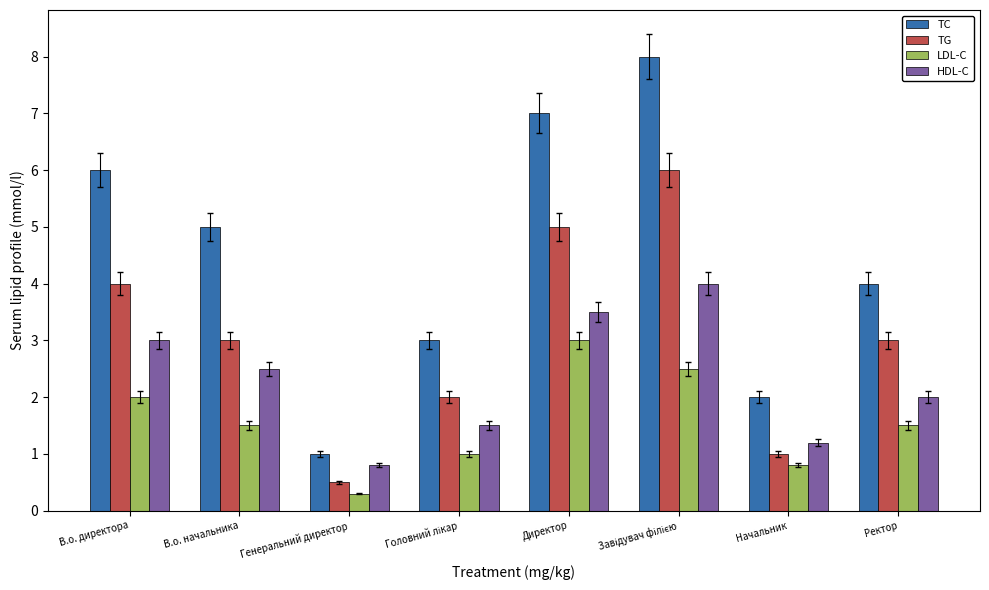

True or false: TG has a value of 5.2 at В.о. директора.

False